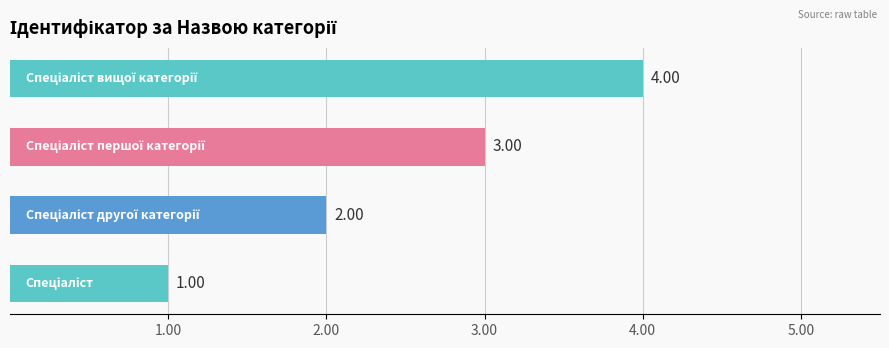

Are the bars grouped side by side (vs. stacked)?

No